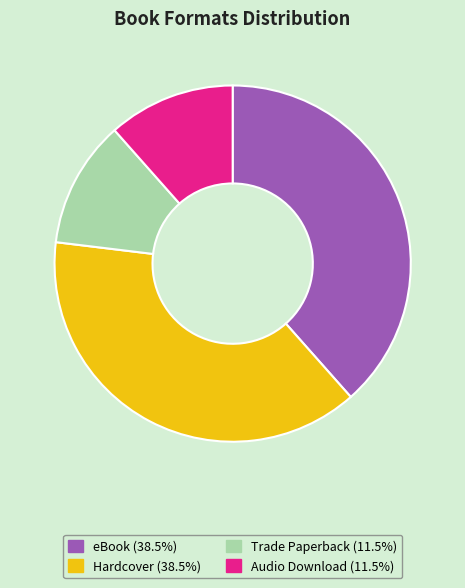

What is the ratio of the value at Audio Download to the value at eBook?

0.3